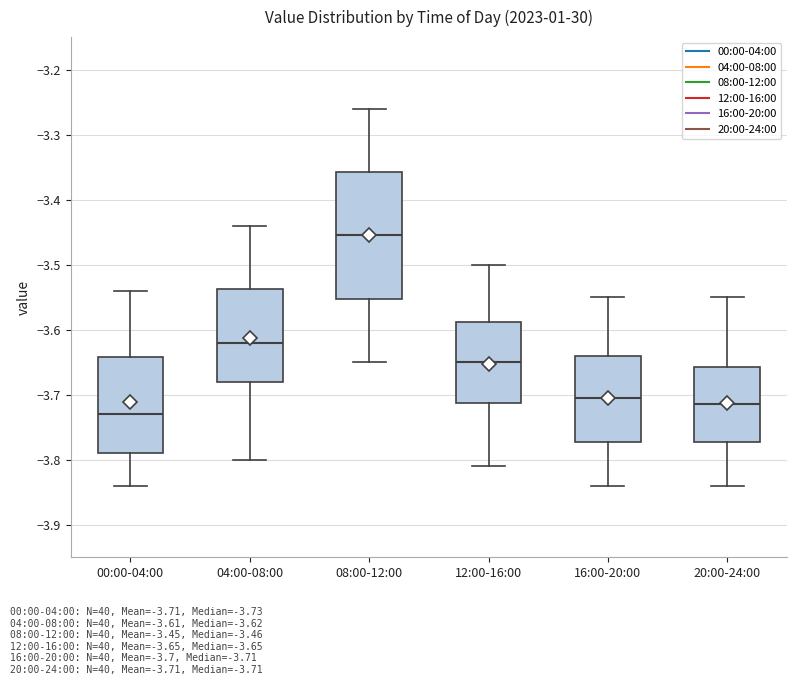

Reading left to right, read every box against the y-axis: the position of its median line, the range the box covers, and the ends of its whiskers. The values are not printed on the chart, so give them approximately, as read against the axis.

00:00-04:00: median -3.73, box -3.79 to -3.64, whiskers -3.84 to -3.54
04:00-08:00: median -3.62, box -3.68 to -3.54, whiskers -3.80 to -3.44
08:00-12:00: median -3.45, box -3.55 to -3.36, whiskers -3.65 to -3.26
12:00-16:00: median -3.65, box -3.71 to -3.59, whiskers -3.81 to -3.50
16:00-20:00: median -3.70, box -3.77 to -3.64, whiskers -3.84 to -3.55
20:00-24:00: median -3.71, box -3.77 to -3.66, whiskers -3.84 to -3.55